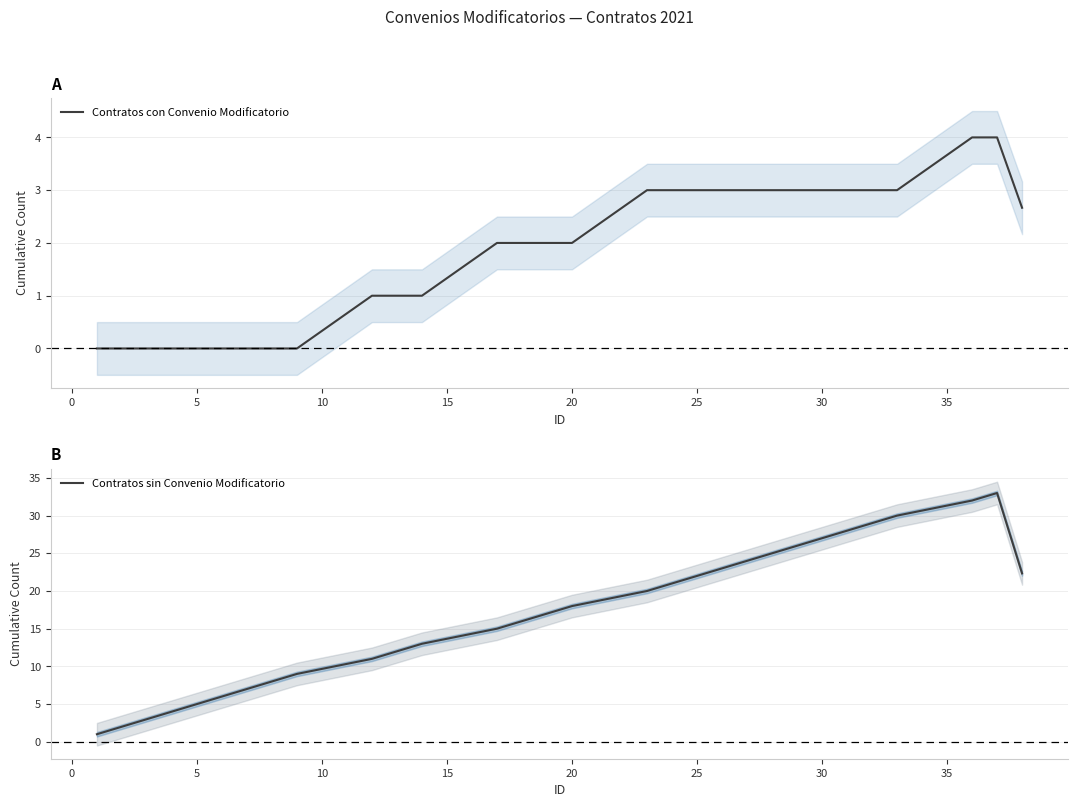

What is the minimum value for Contratos sin Convenio Modificatorio?

1.0